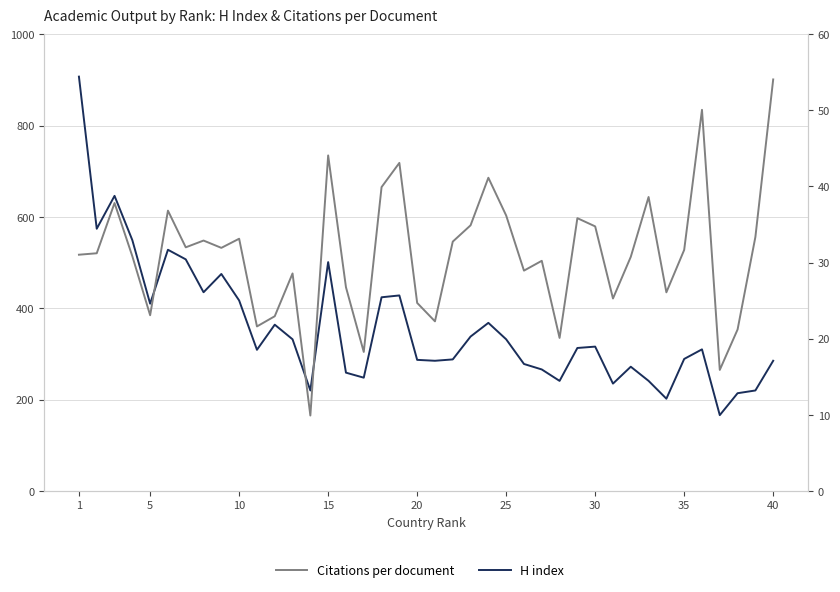

At which category does H index reach its first local valley?

5